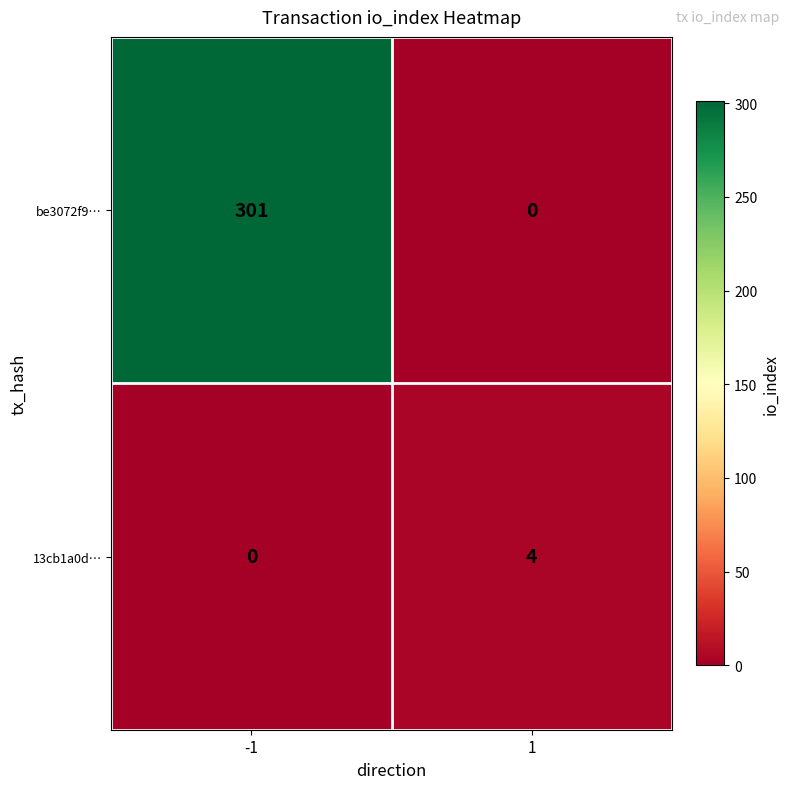

Reading left to right, what are all the values shown in this chart?

be3072f9…: 301	0
13cb1a0d…: 0	4